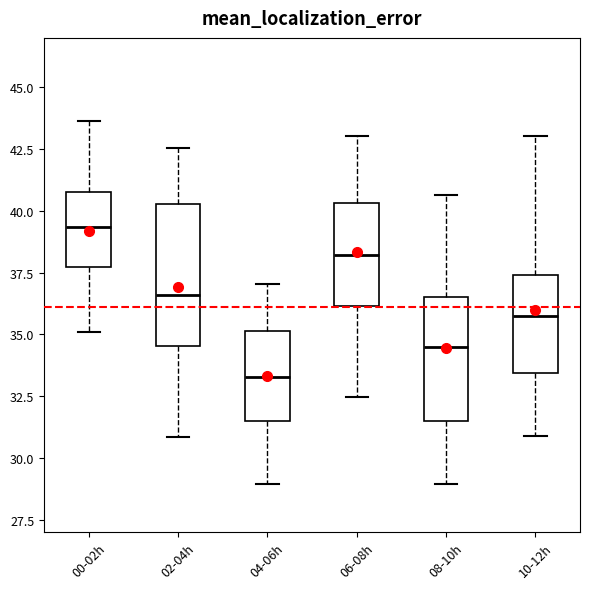

Reading left to right, transcribe this box plot: for each box, give where its median line is, the range the box spans, and where its two whiskers end, as read against the y-axis. The values are not printed on the chart, so give them approximately, as read against the axis.

00-02h: median 39.5, box 37.5 to 41.0, whiskers 35.0 to 43.5
02-04h: median 36.5, box 34.5 to 40.5, whiskers 31.0 to 42.5
04-06h: median 33.5, box 31.5 to 35.0, whiskers 29.0 to 37.0
06-08h: median 38.0, box 36.0 to 40.5, whiskers 32.5 to 43.0
08-10h: median 34.5, box 31.5 to 36.5, whiskers 29.0 to 40.5
10-12h: median 35.5, box 33.5 to 37.5, whiskers 31.0 to 43.0